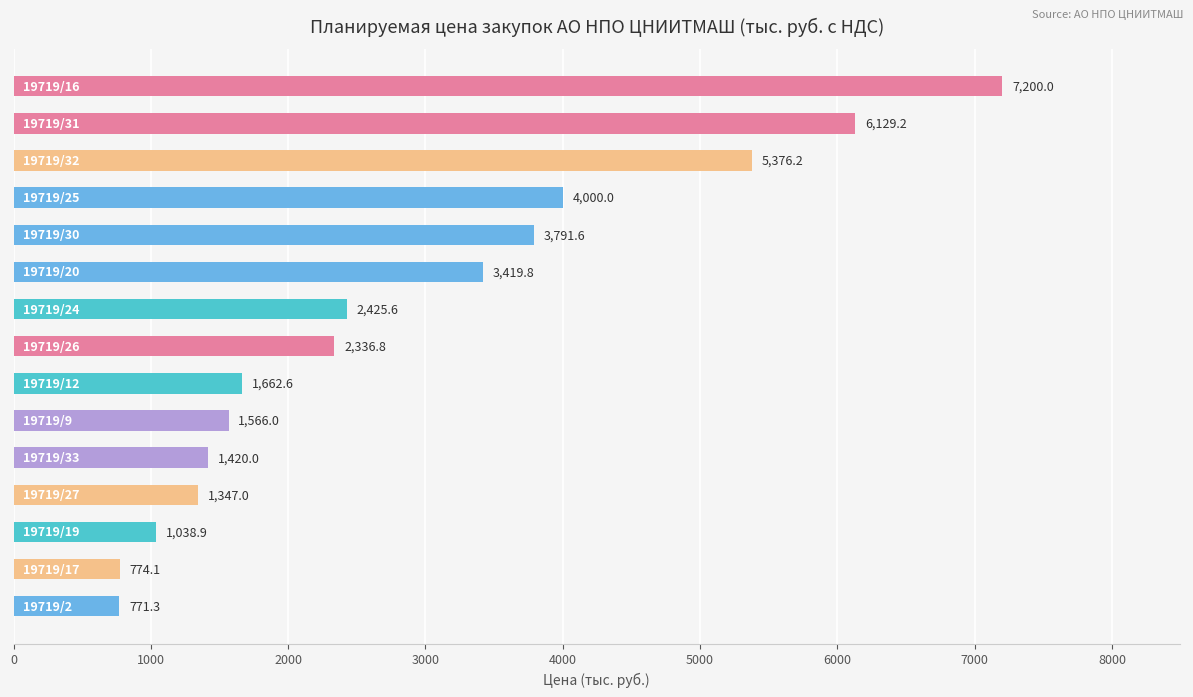

What is the sum of all values?

43259.2